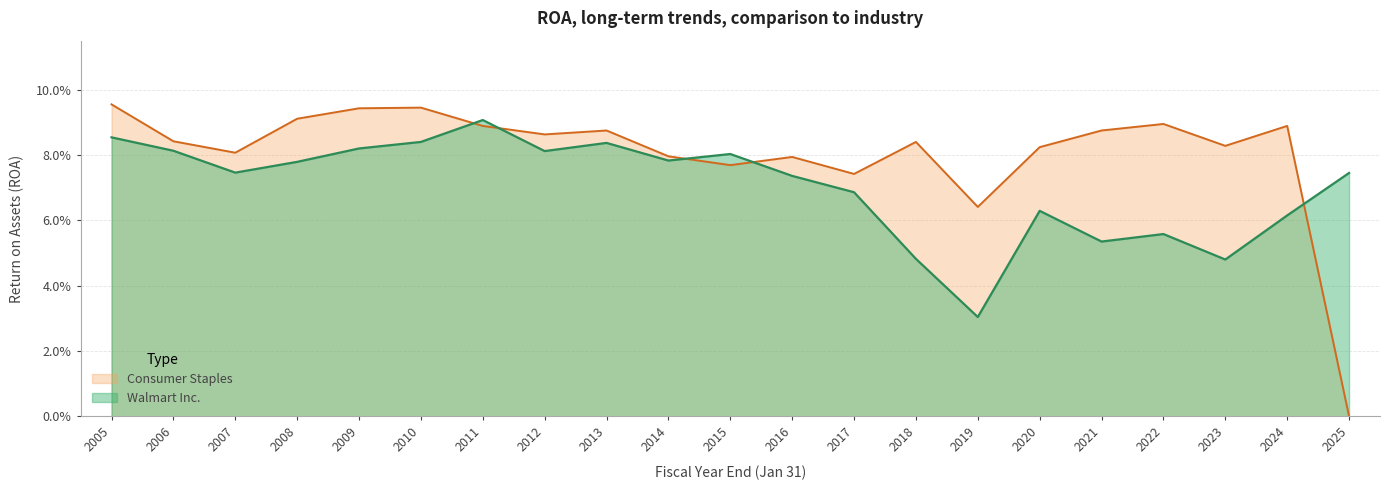

Does the chart have visible grid lines?

Yes